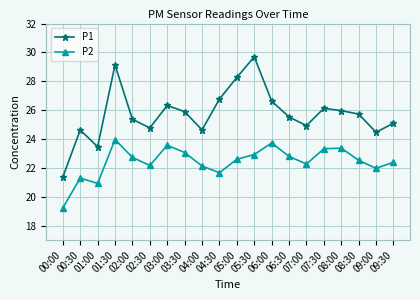

At which category is the sum across all series the highest?

01:30